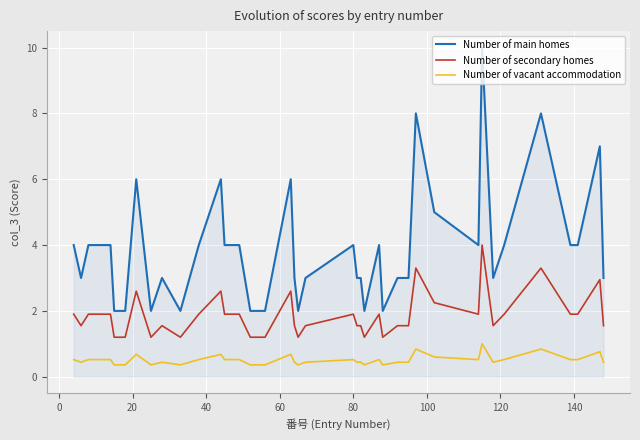

True or false: Number of main homes and Number of secondary homes intersect in this chart.

False